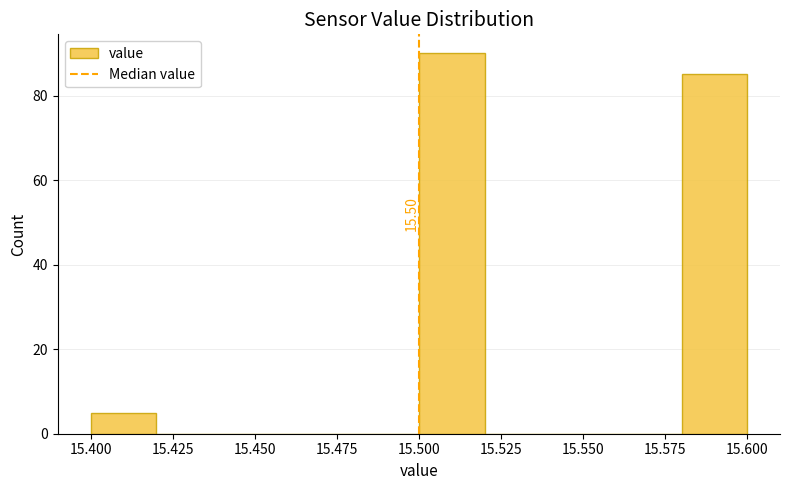

Over which range of the x-axis is the bar tallest?

15.50 to 15.52